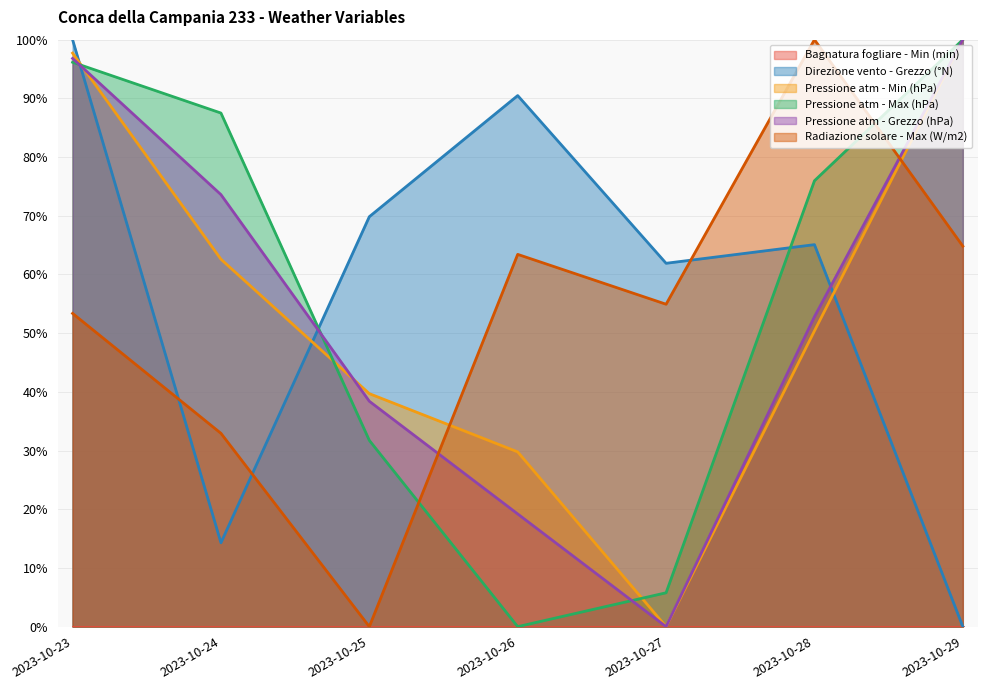

Which series has the largest range (max minus min)?

Direzione vento - Grezzo (°N)